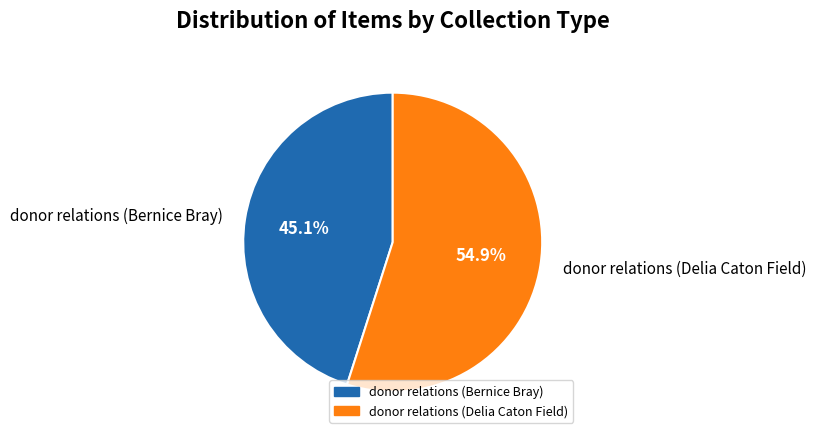

Combined, what portion of the pie is donor relations (Delia Caton Field) and donor relations (Bernice Bray)?

100.0%